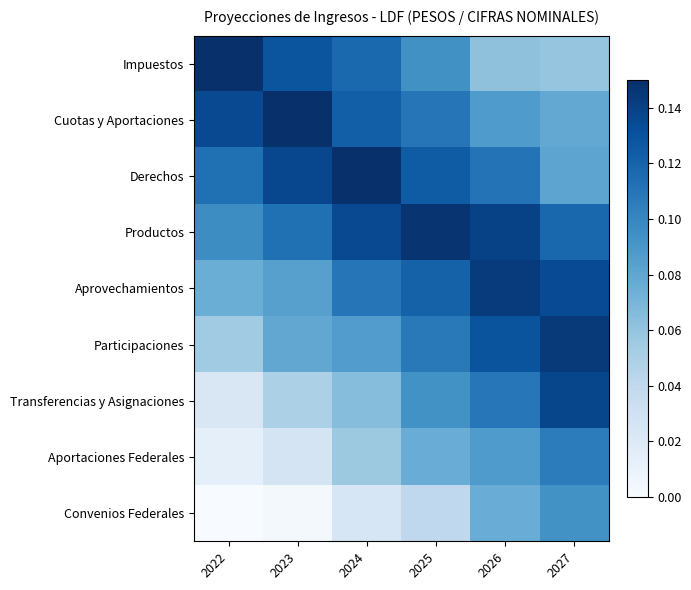

Reading left to right, what are all the values shown in this chart?

Impuestos: 2022=0.1	2023=0.1	2024=0.1	2025=0.1	2026=0.1	2027=0.1
Cuotas y Aportaciones: 2022=0.1	2023=0.1	2024=0.1	2025=0.1	2026=0.1	2027=0.1
Derechos: 2022=0.1	2023=0.1	2024=0.1	2025=0.1	2026=0.1	2027=0.1
Productos: 2022=0.1	2023=0.1	2024=0.1	2025=0.1	2026=0.1	2027=0.1
Aprovechamientos: 2022=0.1	2023=0.1	2024=0.1	2025=0.1	2026=0.1	2027=0.1
Participaciones: 2022=0.1	2023=0.1	2024=0.1	2025=0.1	2026=0.1	2027=0.1
Transferencias y Asignaciones: 2022=0.0	2023=0.0	2024=0.1	2025=0.1	2026=0.1	2027=0.1
Aportaciones Federales: 2022=0.0	2023=0.0	2024=0.1	2025=0.1	2026=0.1	2027=0.1
Convenios Federales: 2022=0.0	2023=0.0	2024=0.0	2025=0.0	2026=0.1	2027=0.1